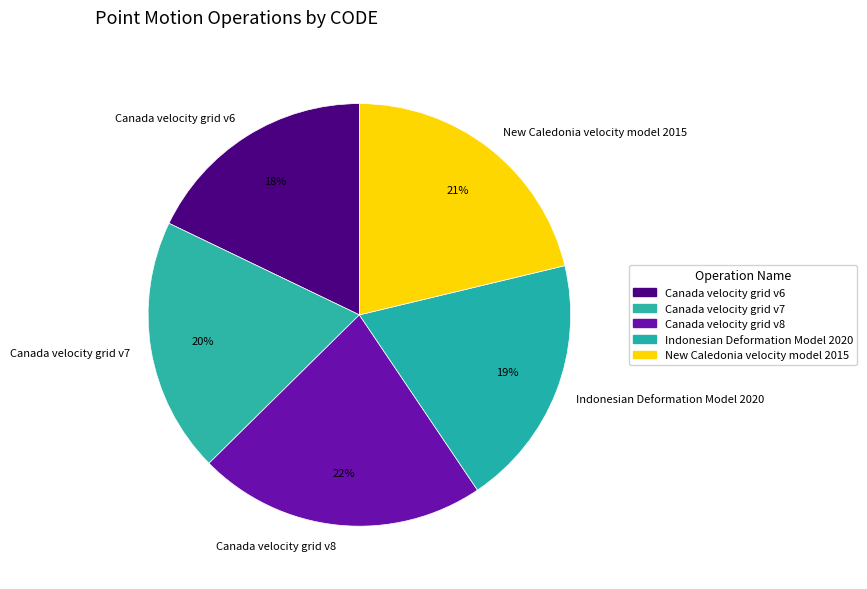

Is it true that New Caledonia velocity model 2015 is 21% of the pie?

True